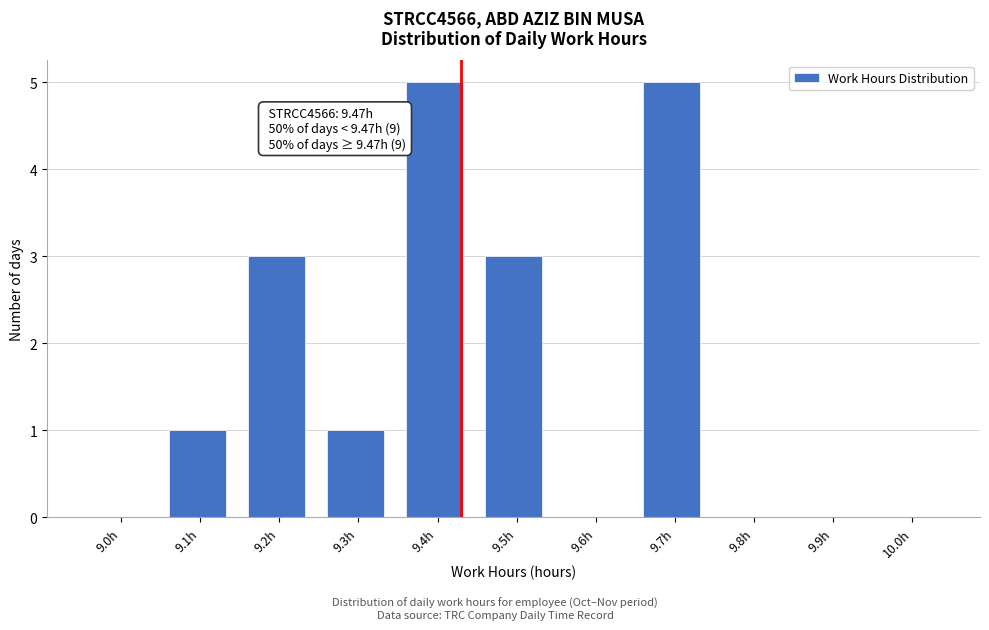

Reading left to right, list all the values displayed in this chart.

9.0h=0	9.1h=1	9.2h=3	9.3h=1	9.4h=5	9.5h=3	9.6h=0	9.7h=5	9.8h=0	9.9h=0	10.0h=0